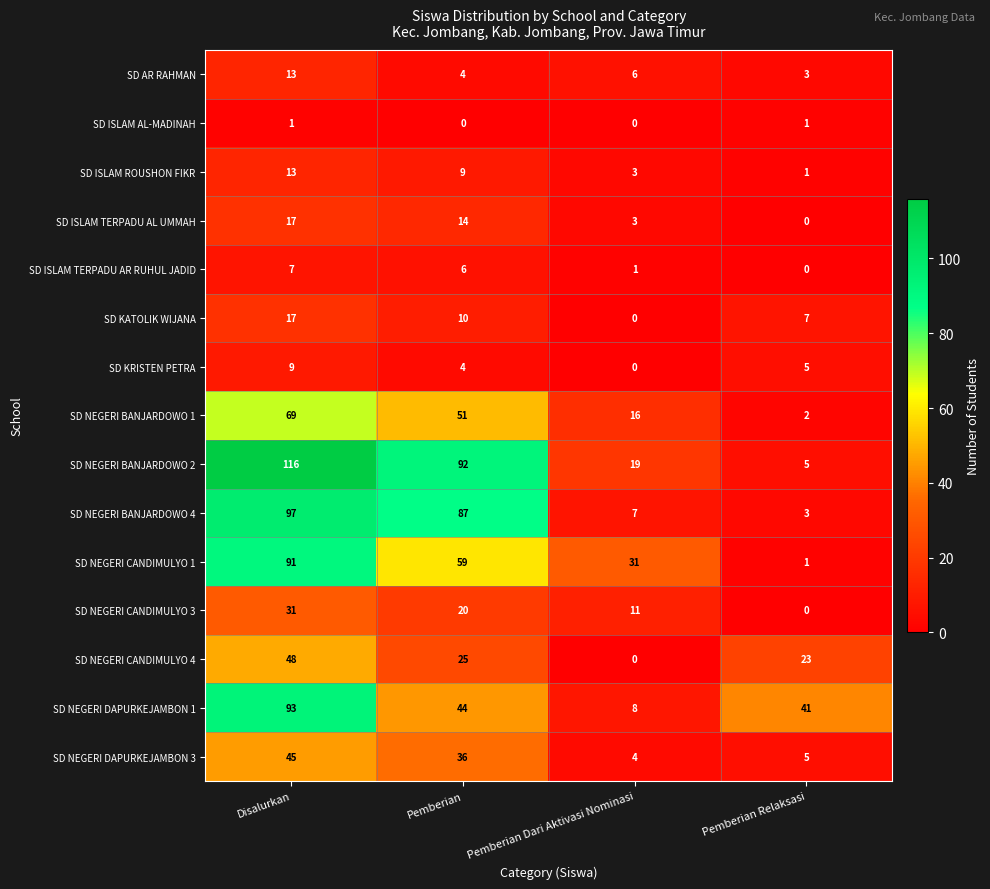

At how many categories does at least one series exceed 37?

3